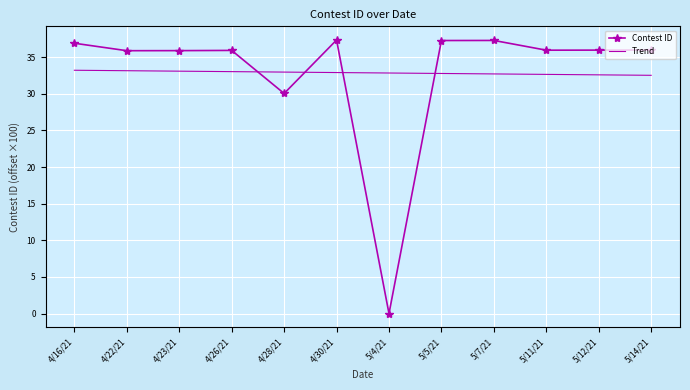

How many times do Contest ID and Trend cross each other?

4